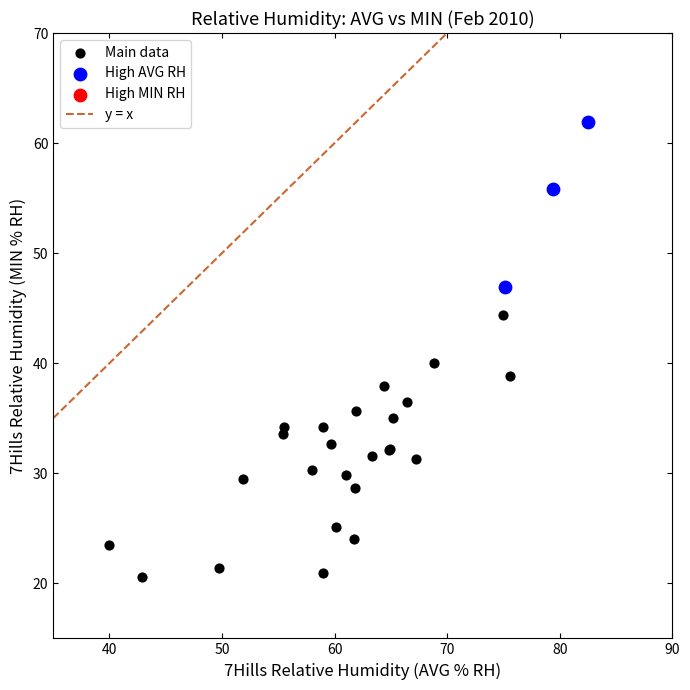

Which series contains the lowest Y value?

Main data